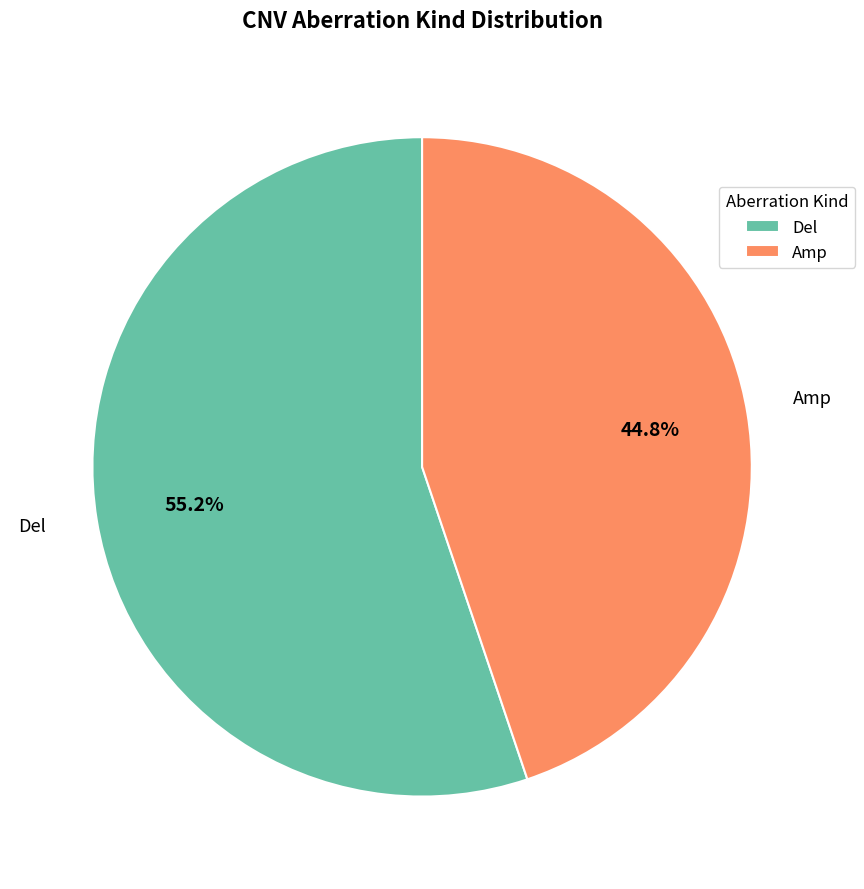

Is there any slice that represents more than half of the pie?

Yes